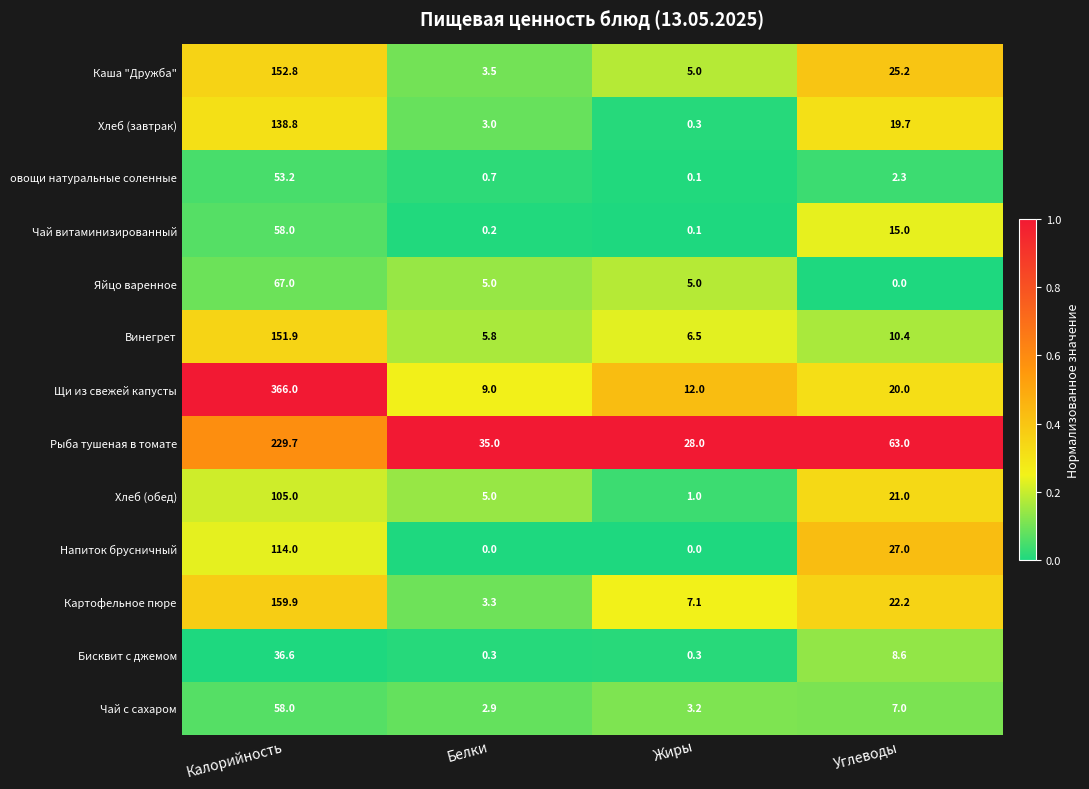

What is the maximum value for Бисквит с джемом?

36.6